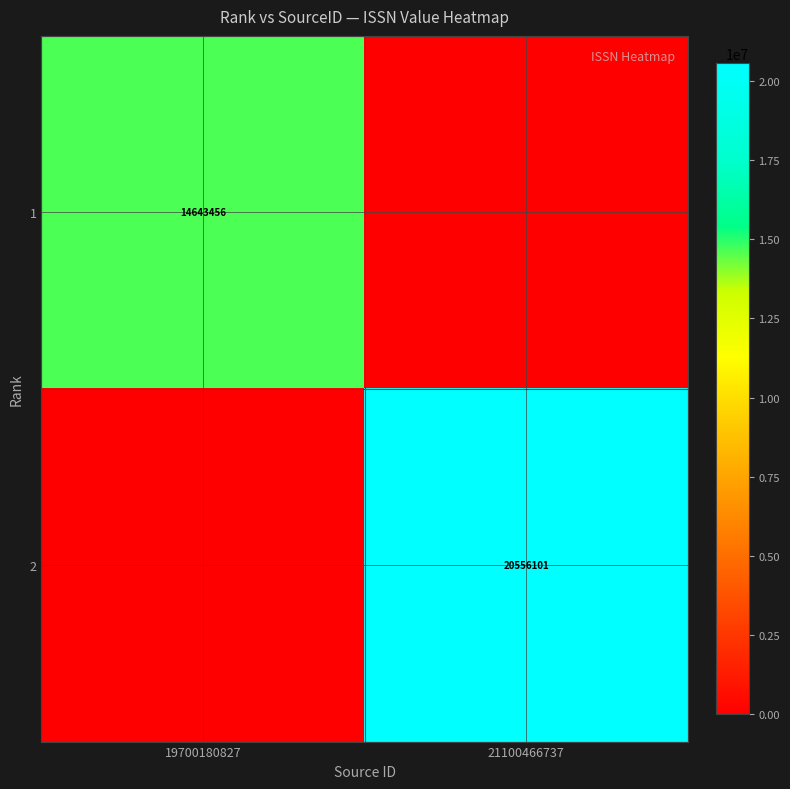

Is it true that 2 equals 32108819 at 21100466737?

False